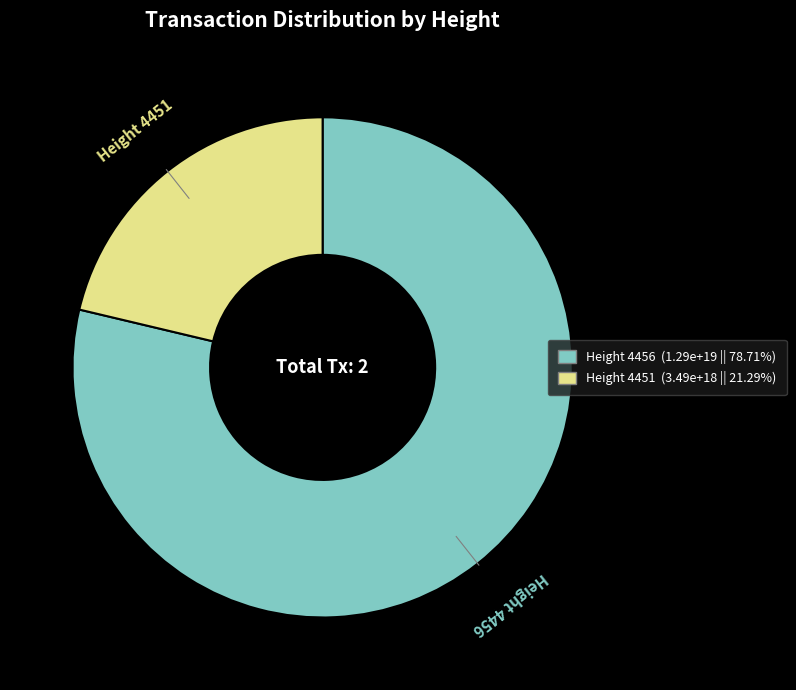

Is there any slice that represents more than half of the pie?

Yes